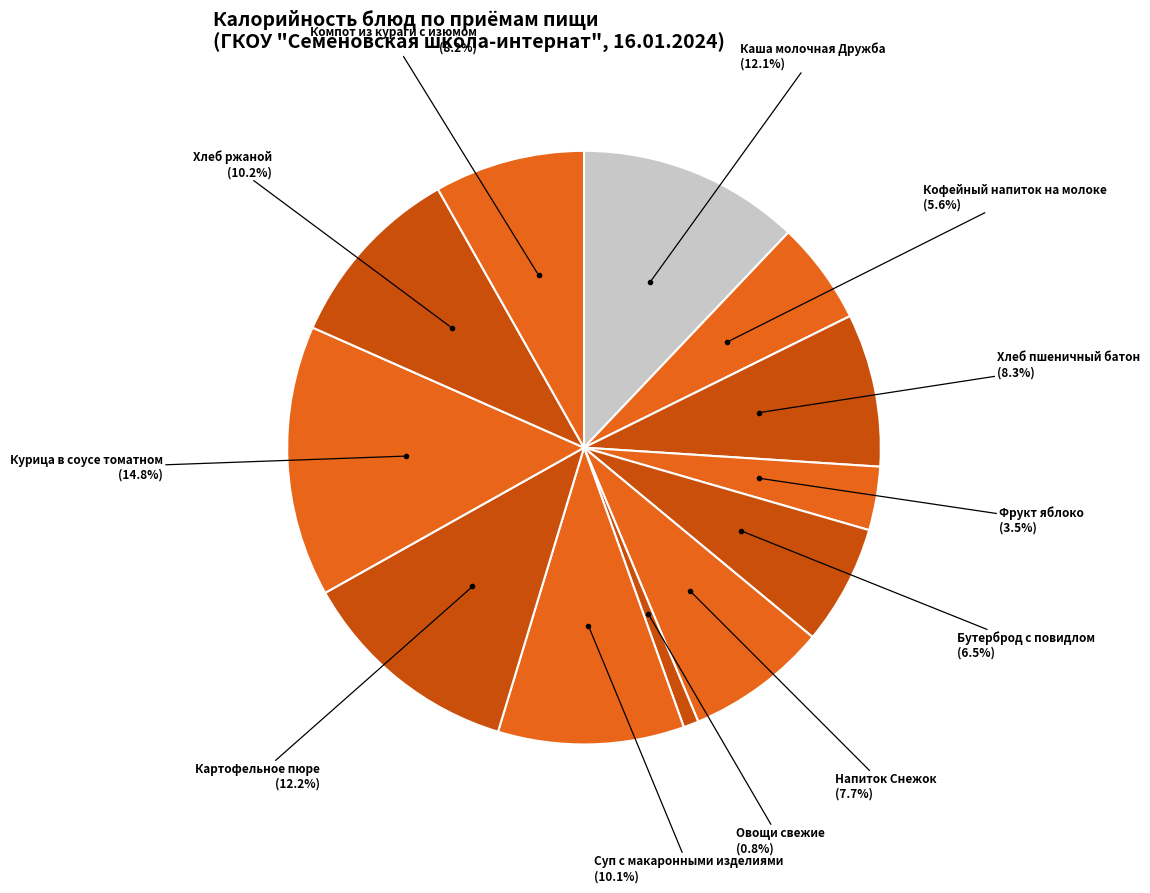

Is it true that Компот из кураги с изюмом is 23% of the pie?

False